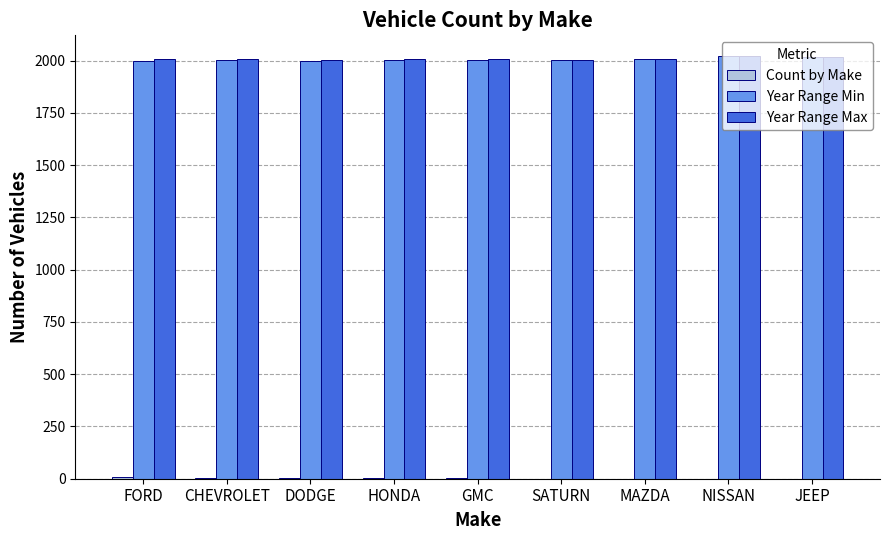

What is the label of the 4th bar from the right?

SATURN